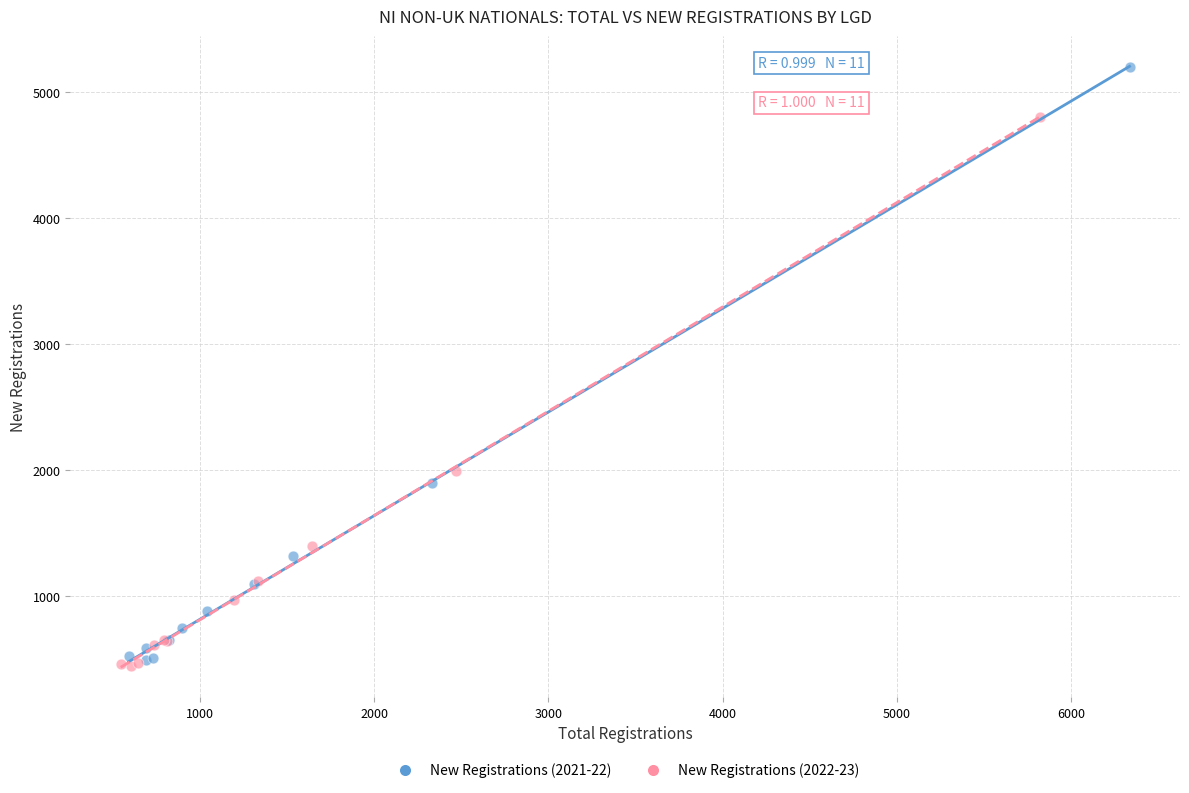

Which series reaches the maximum Y coordinate?

New Registrations (2021-22)